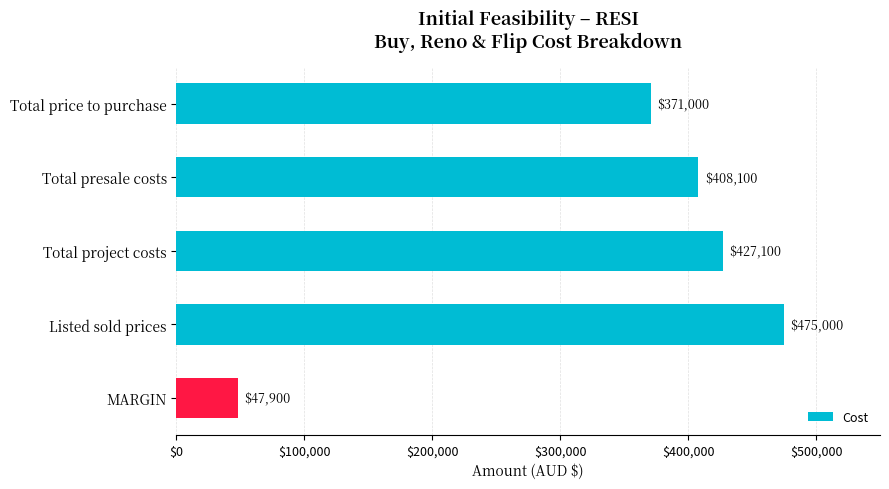

The chart shows a value of 47900 at MARGIN. True or false?

True